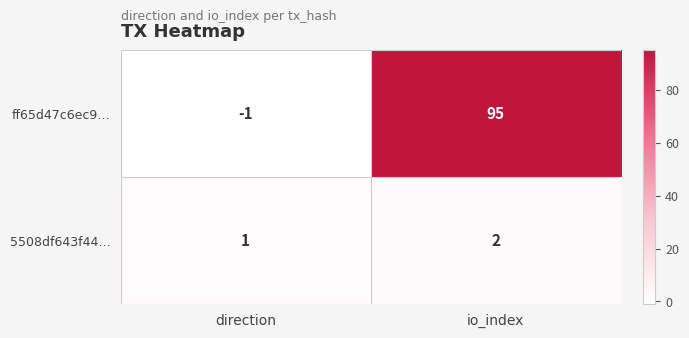

Rank the series by their maximum value, from highest to lowest.

ff65d47c6ec9…, 5508df643f44…